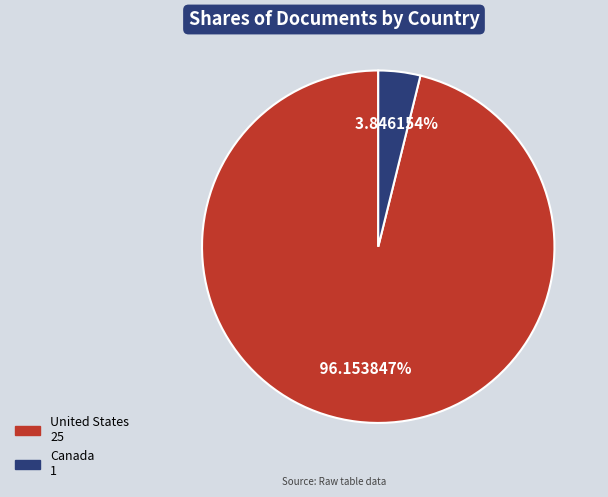

How many segments does this pie chart have?

2